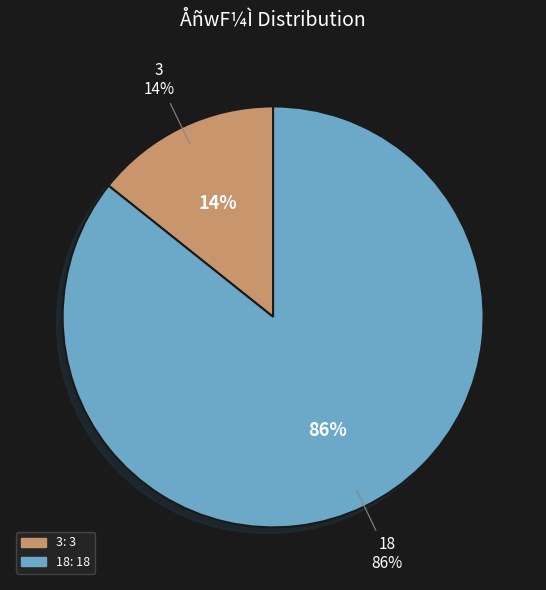

What percentage is the 18 slice, to the nearest percent?

86%